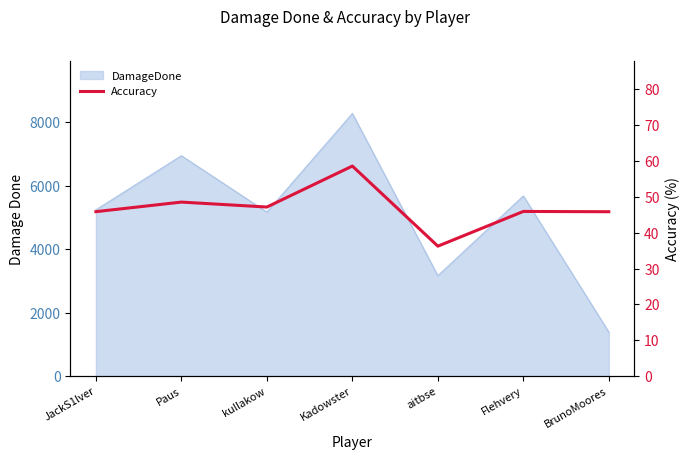

Where is the data nearest to the value 47?

kullakow